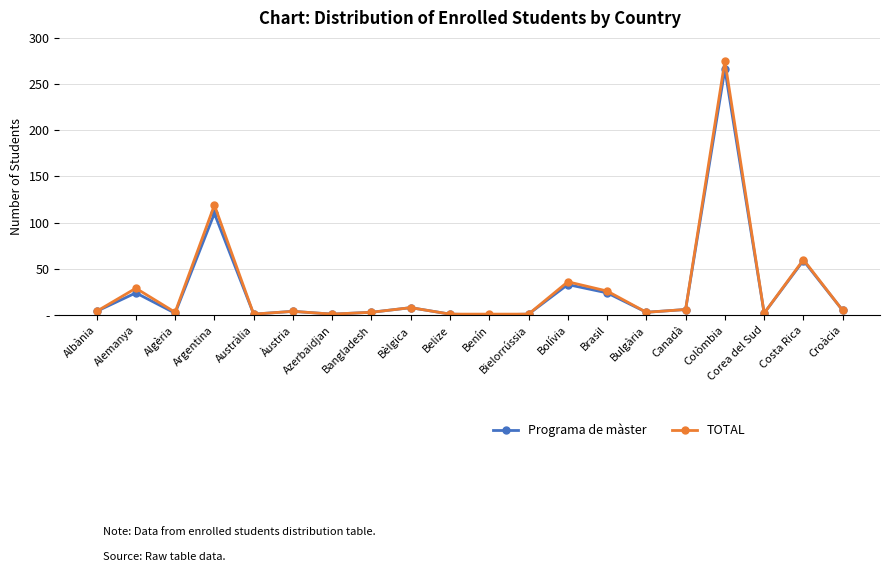

List the labels in order of TOTAL value, largest first.

Colòmbia, Argentina, Costa Rica, Bolívia, Alemanya, Brasil, Bèlgica, Canadà, Croàcia, Albània, Àustria, Algèria, Bangladesh, Bulgària, Corea del Sud, Austràlia, Azerbaidjan, Belize, Benín, Bielorrússia